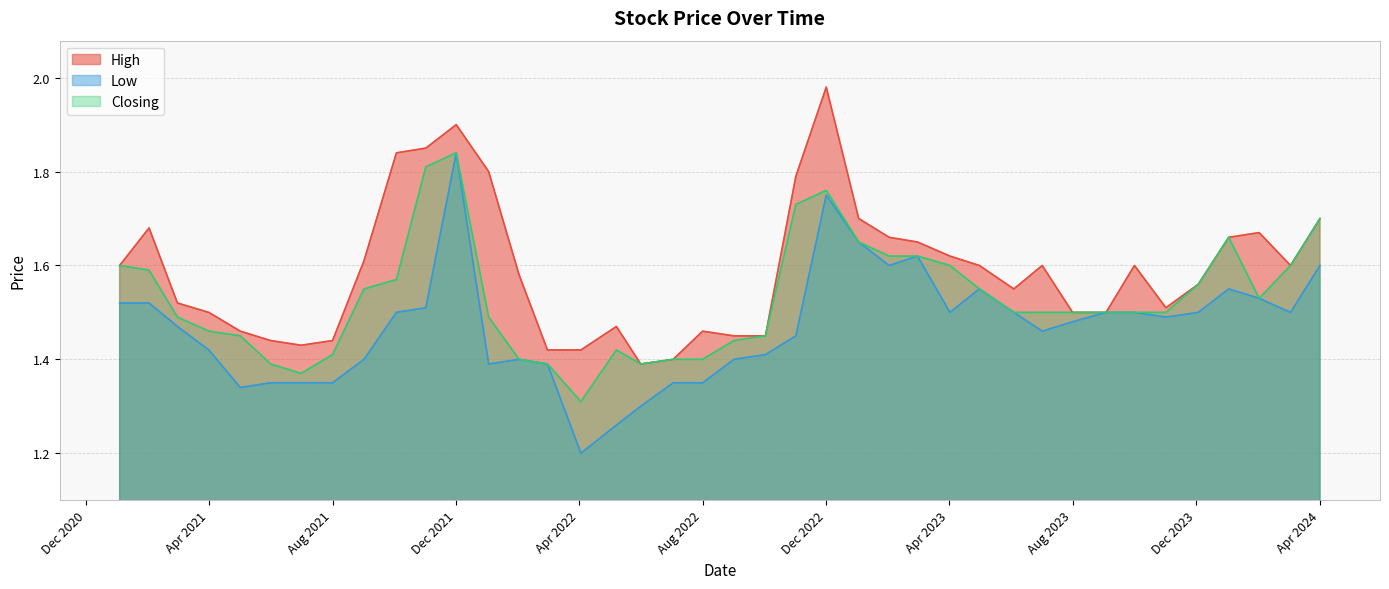

In Low, how many points are lower than both neighbors (excluding endpoints)?

8